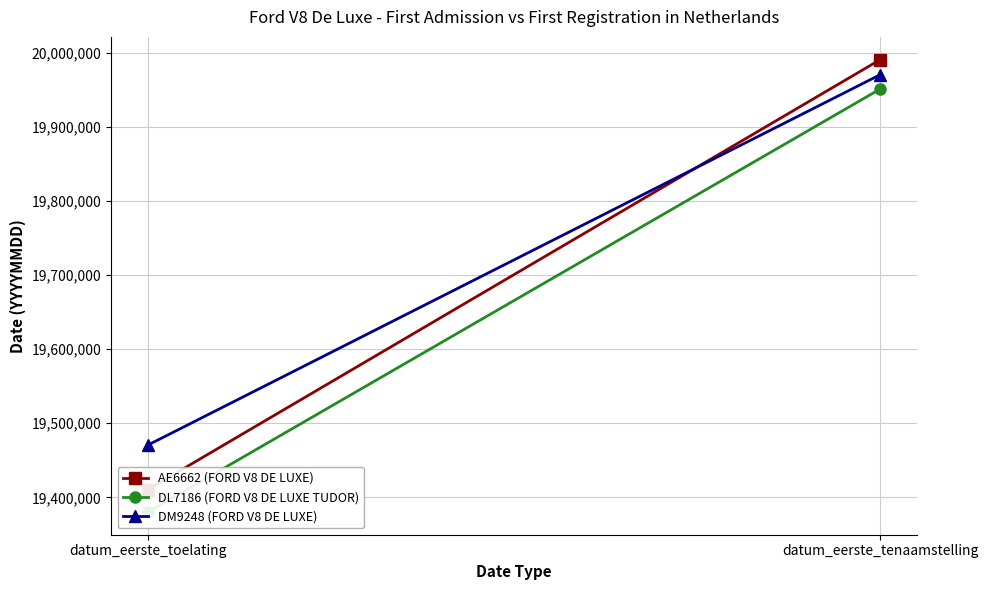

Which has a higher value, datum_eerste_toelating or datum_eerste_tenaamstelling?

datum_eerste_tenaamstelling